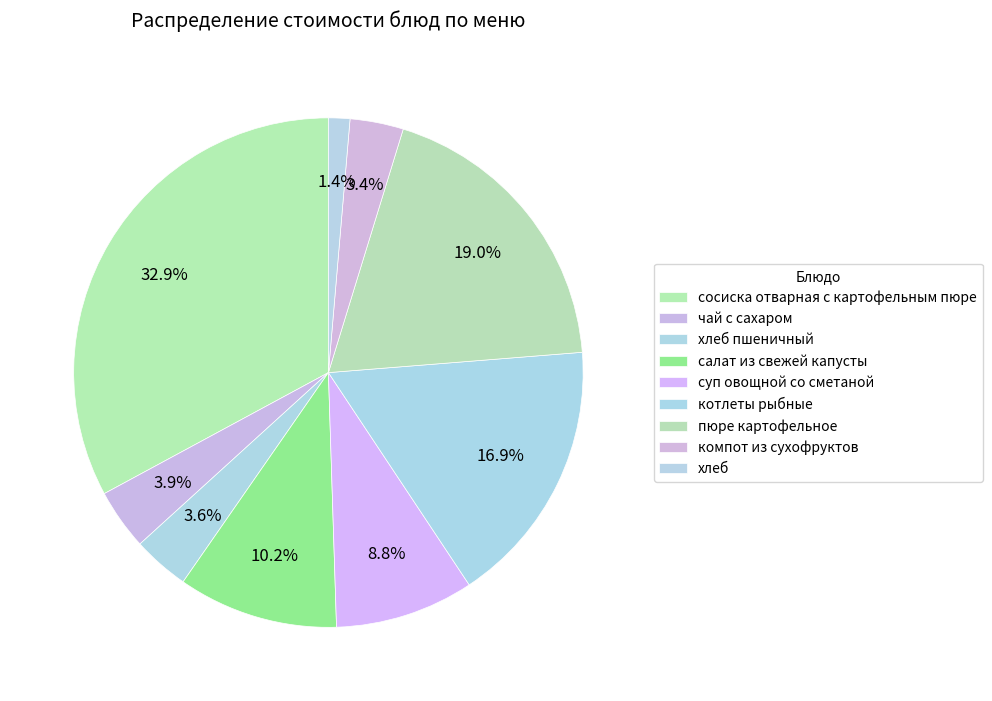

Which category has the smallest portion of the pie?

хлеб